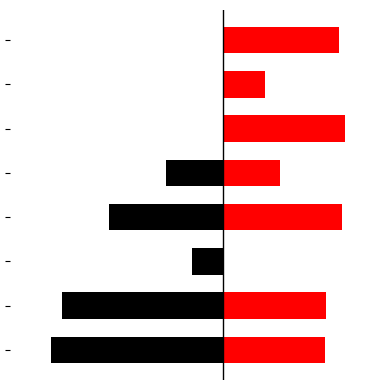

Read the Attempt #2s Duration (ms) value at 0.

-60665